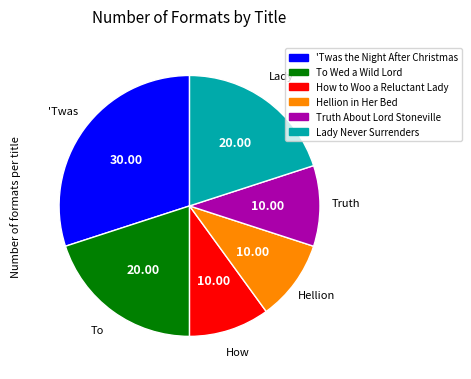

What is the ratio of the value at 'Twas the Night After Christmas to the value at Hellion in Her Bed?

3.0